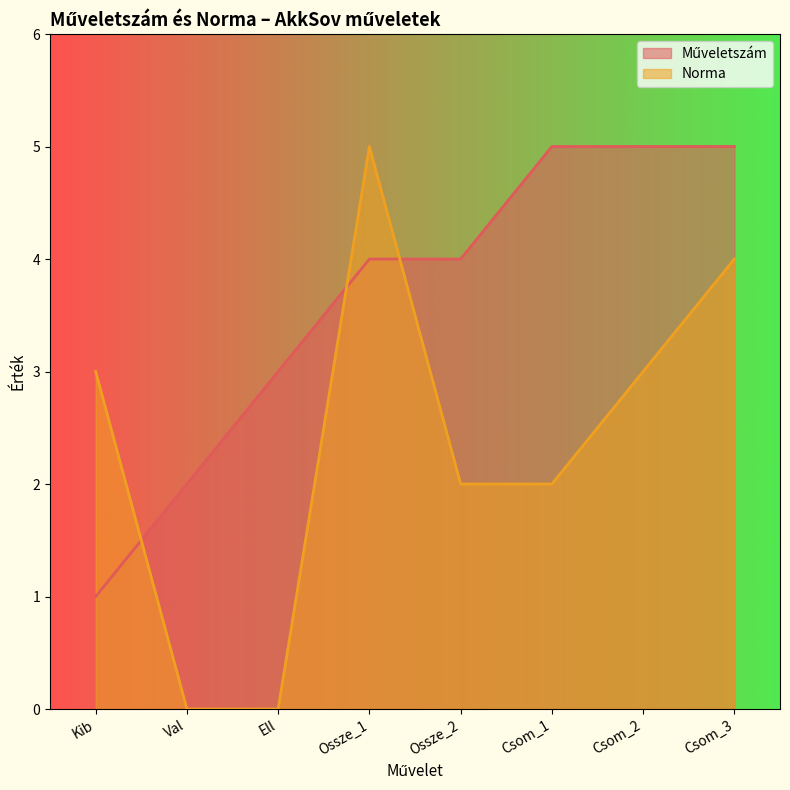

What is the label of the 8th point from the left?

Csom_3